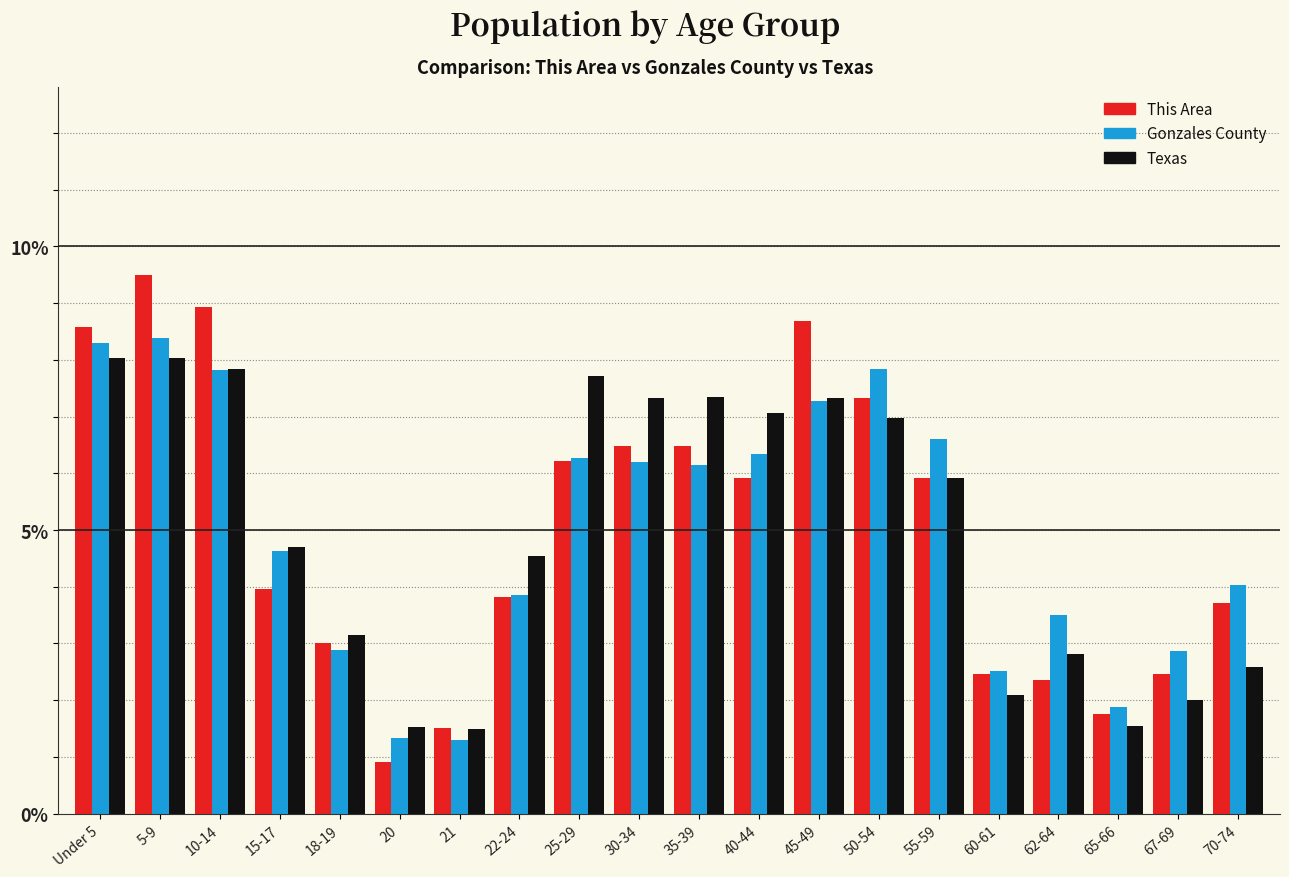

What is the sum of the Gonzales County values at 45-49 and 60-61?

9.8